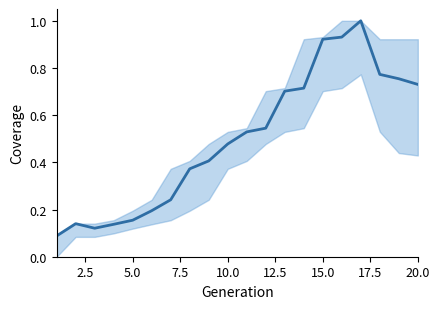

True or false: the data shows 0.6 at 17.5.

False